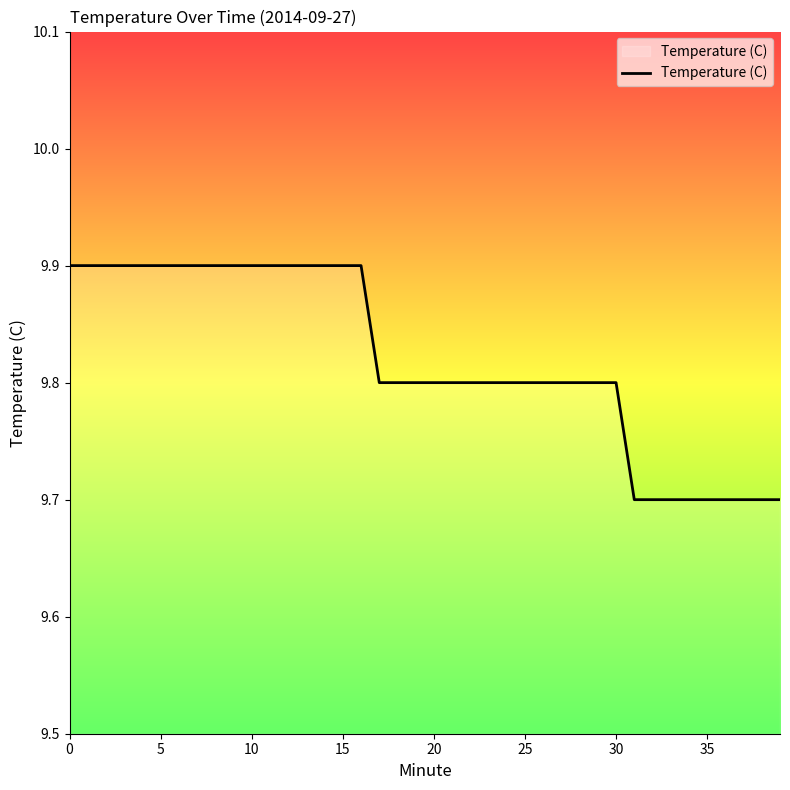

What is the greatest value displayed?

9.9